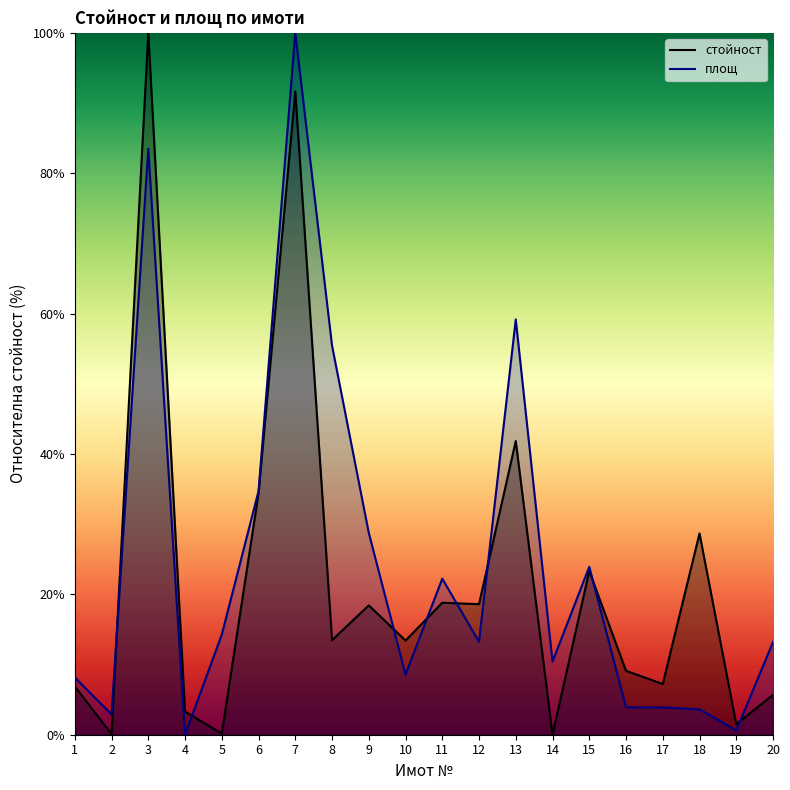

What is the difference between the highest and lowest values at 3?

16.5